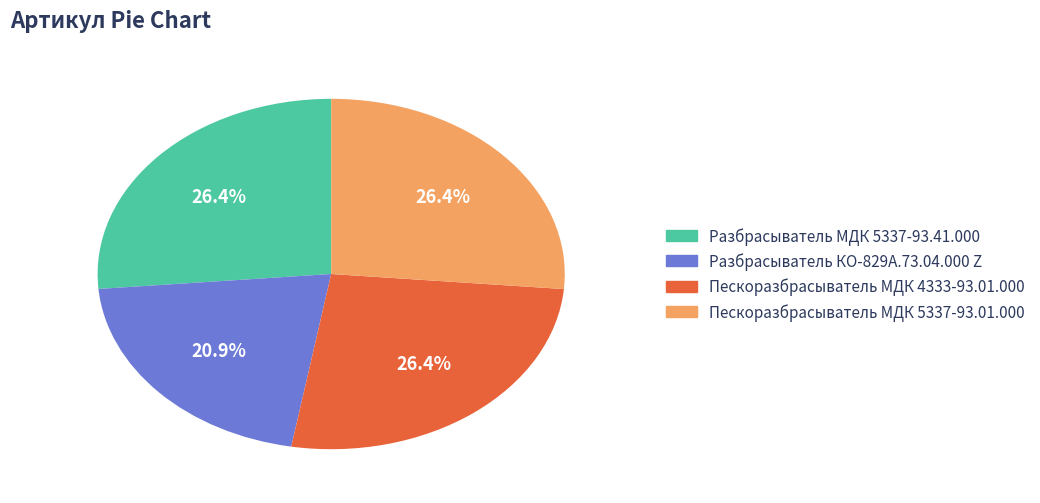

What is the smallest slice in the pie chart?

Разбрасыватель КО-829А.73.04.000 Z